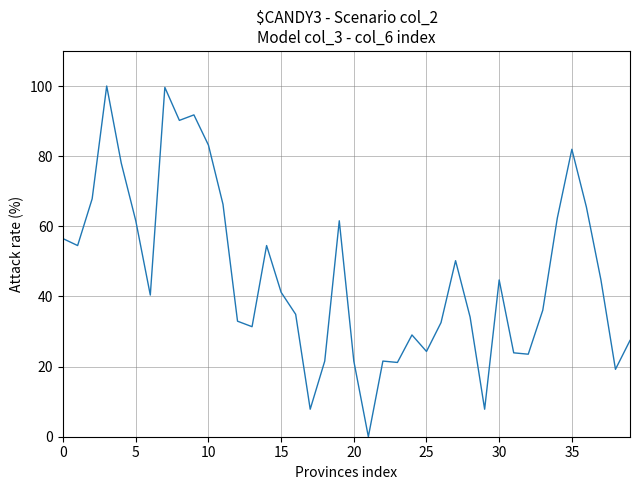

What is the difference between the maximum and minimum values?

100.0